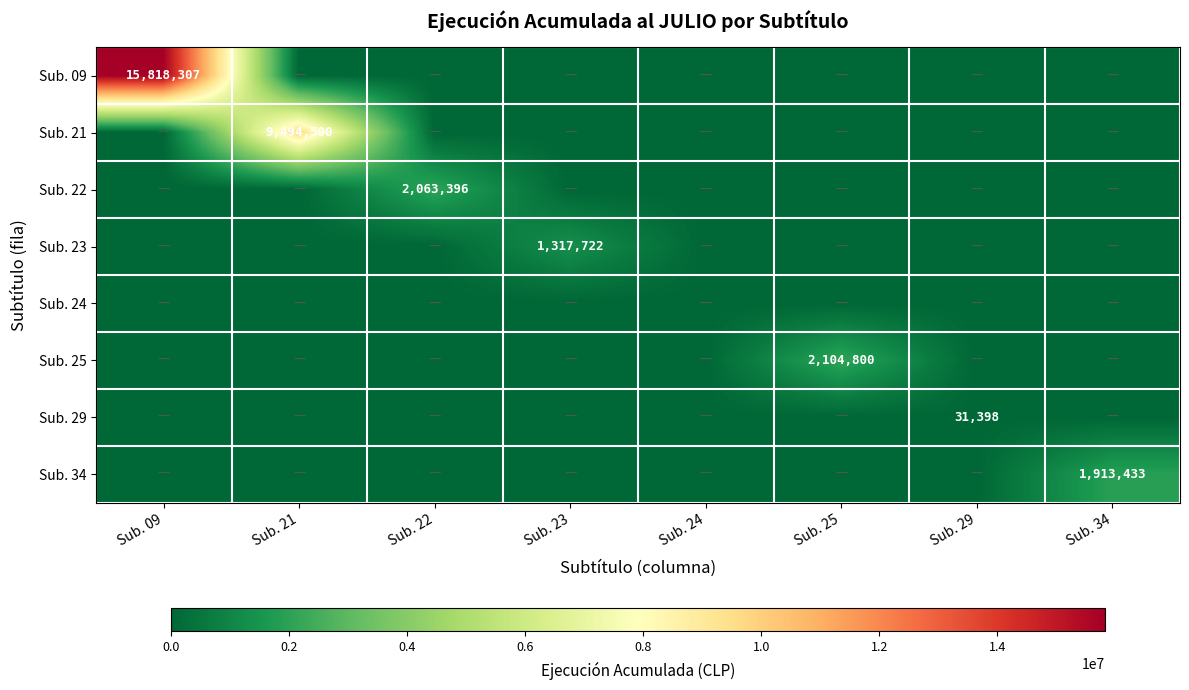

True or false: Sub. 29 has a value of 31398 at Sub. 29.

True